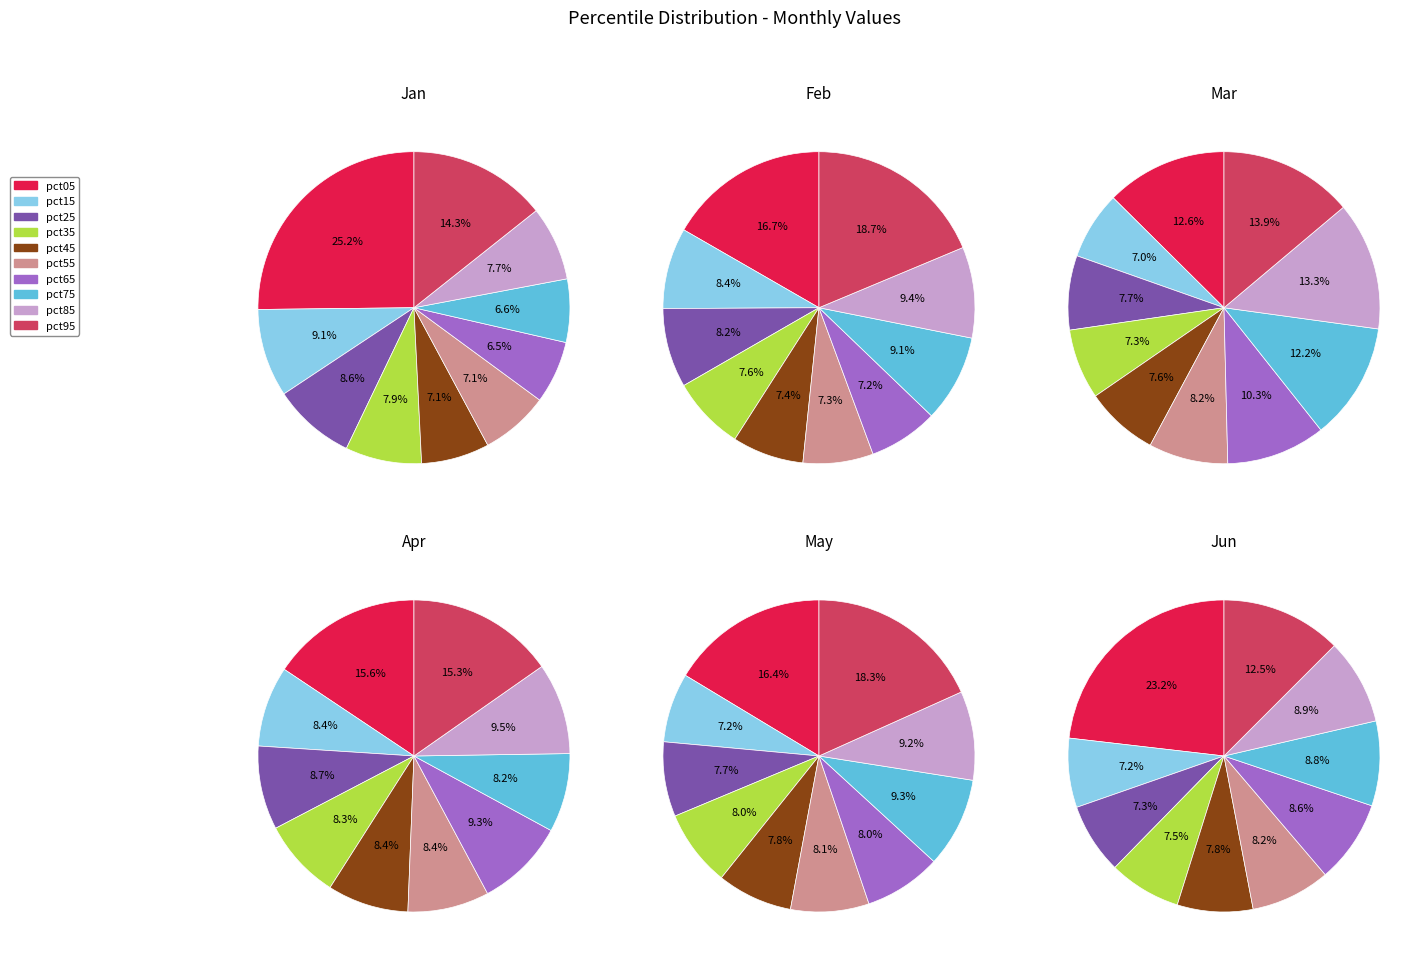

To the nearest percent, what is the difference between the pct35 and pct65 slice percentages?

1%